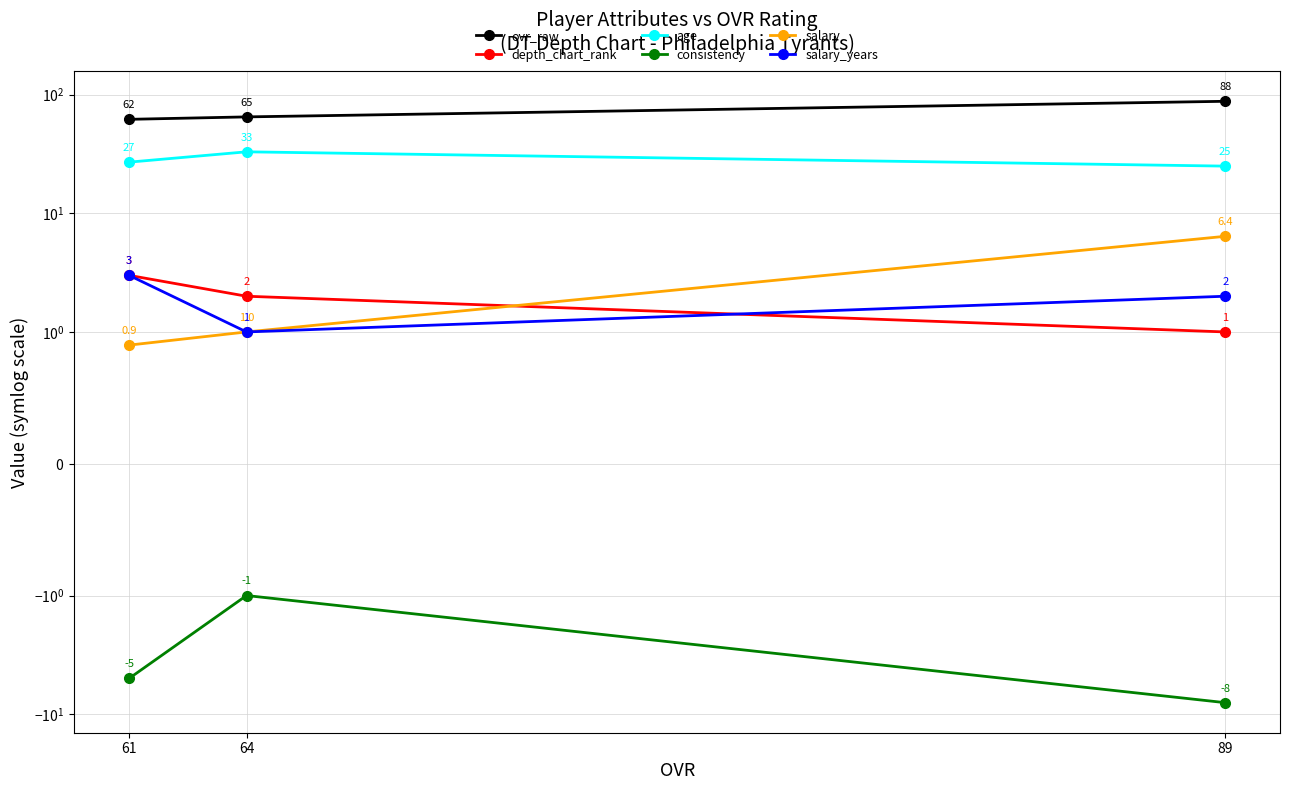

How many lines are shown in the chart?

6